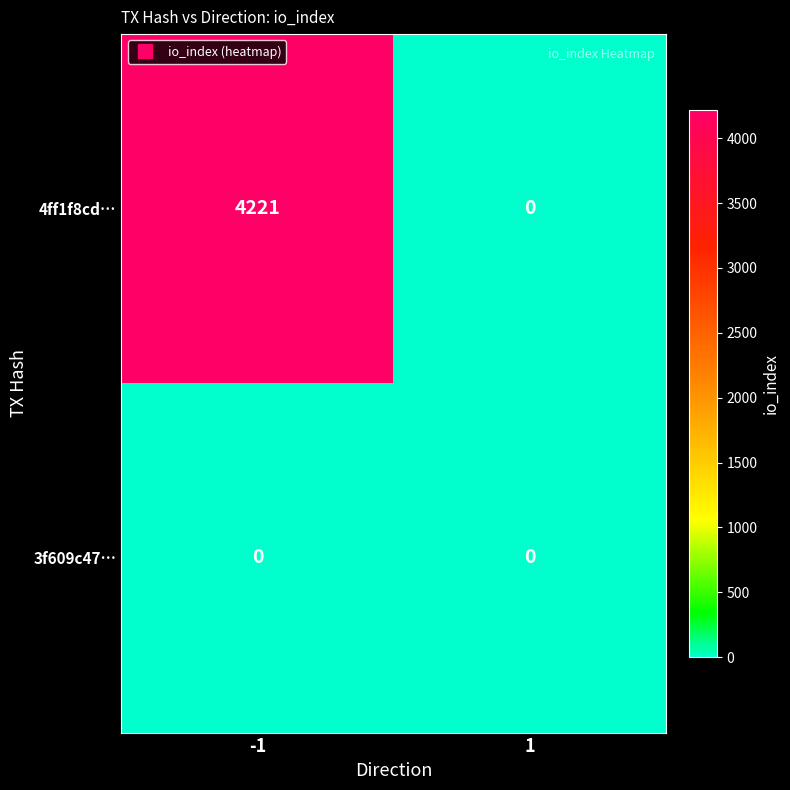

At which category is the sum across all series the highest?

-1